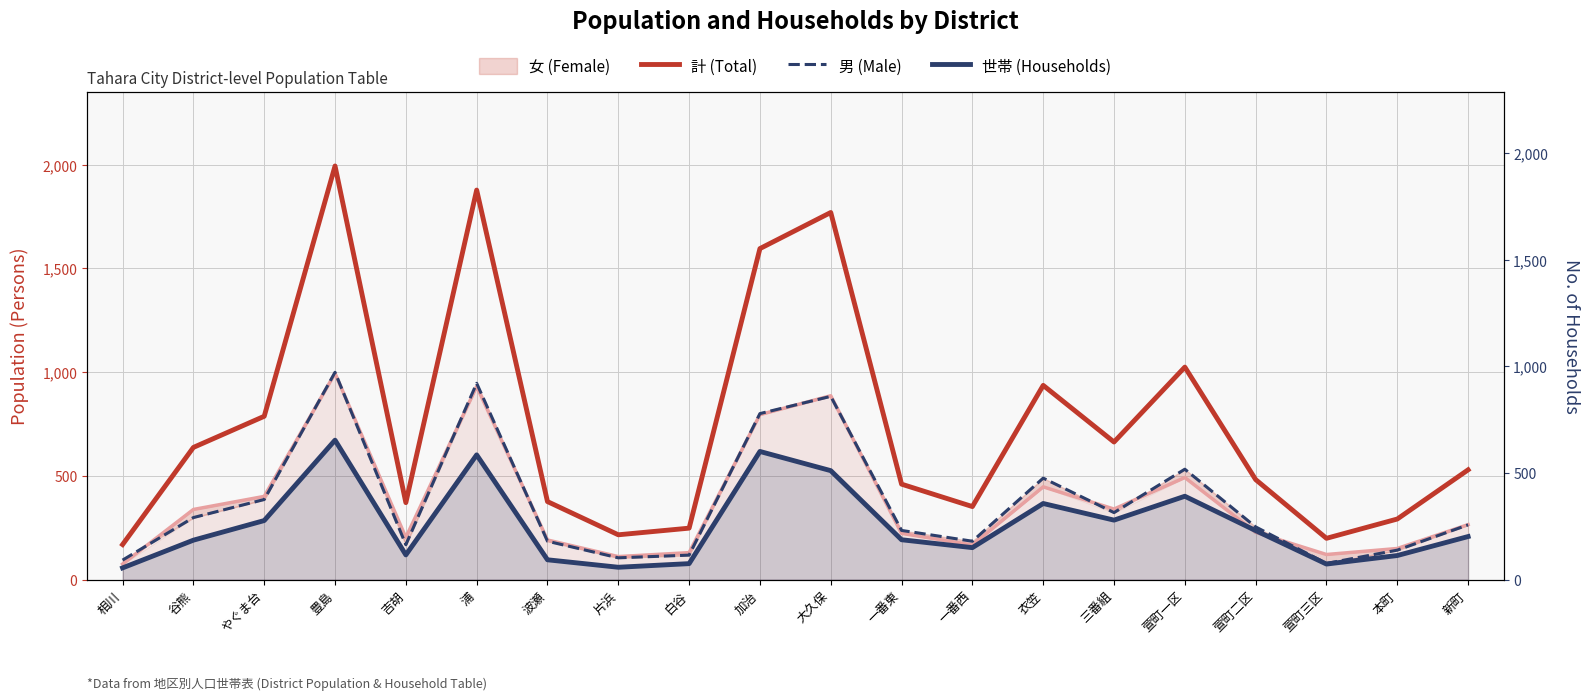

The value of 男 (Male) at 衣笠 is 489. True or false?

True